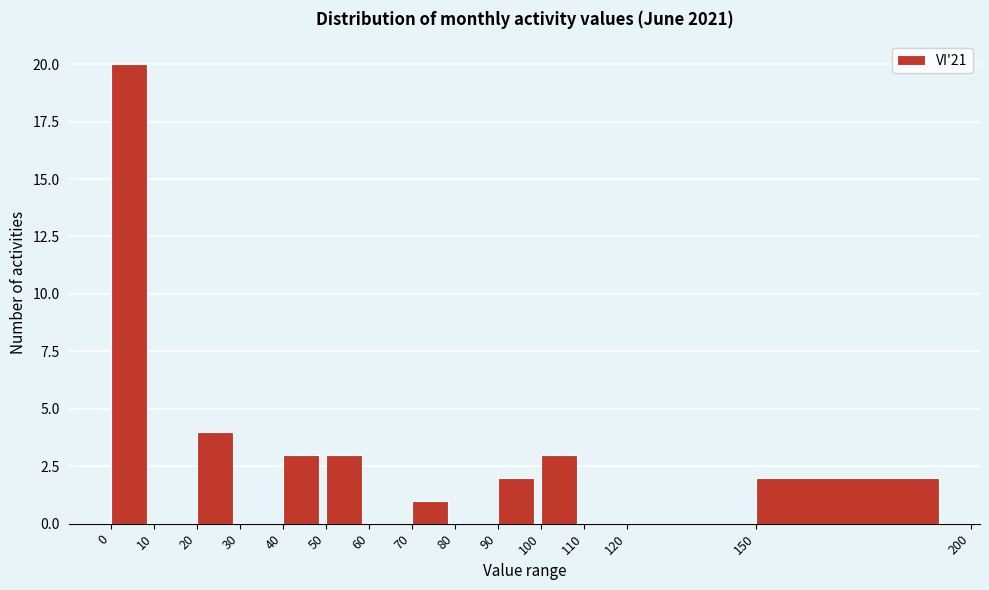

Which range on the x-axis has the tallest bar?

0 to 10